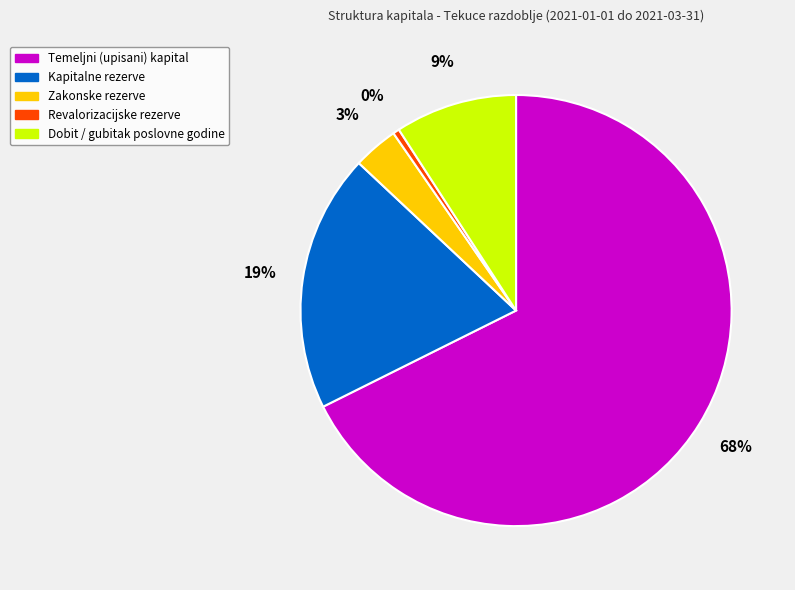

To the nearest percent, what is the average slice percentage?

20%